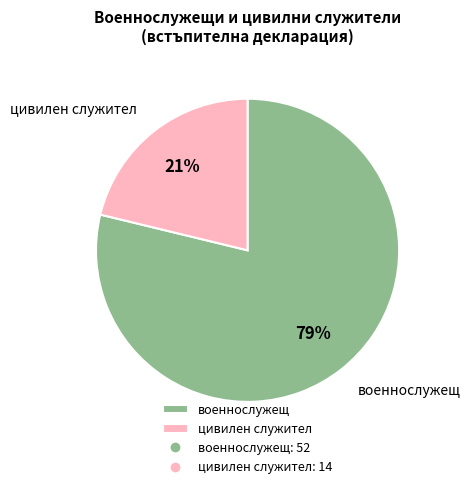

Does цивилен служител account for over 50% of the chart?

No